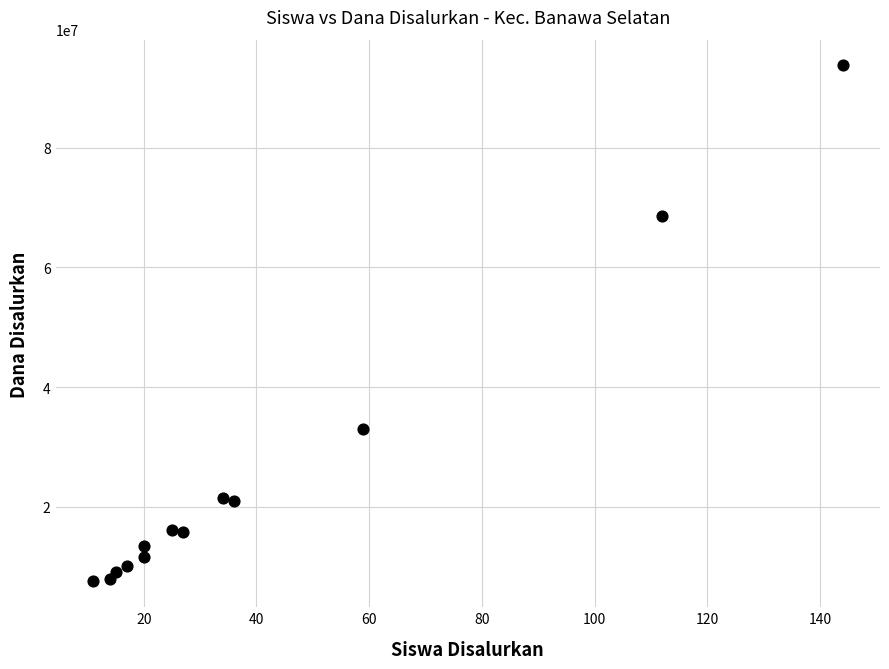

What is the range of Y values (max minus min)?

86250000